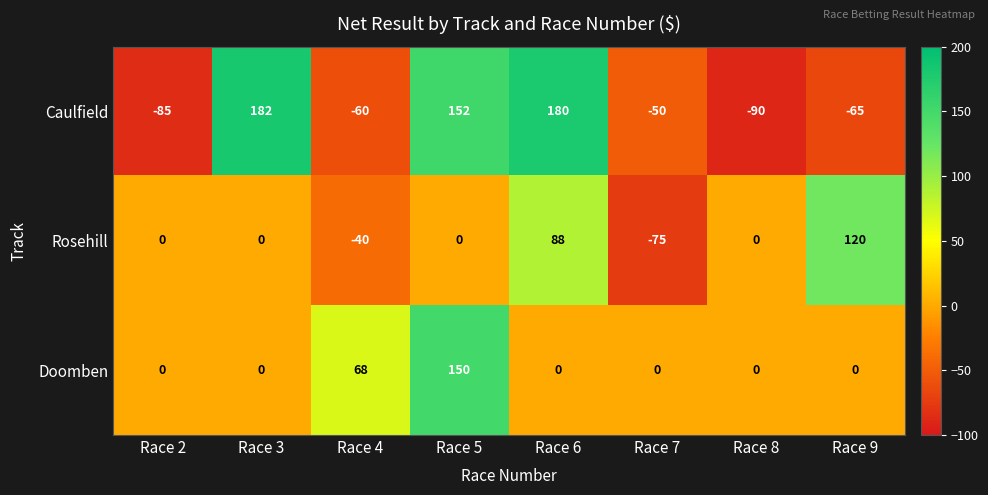

How many distinct data groups are displayed?

3